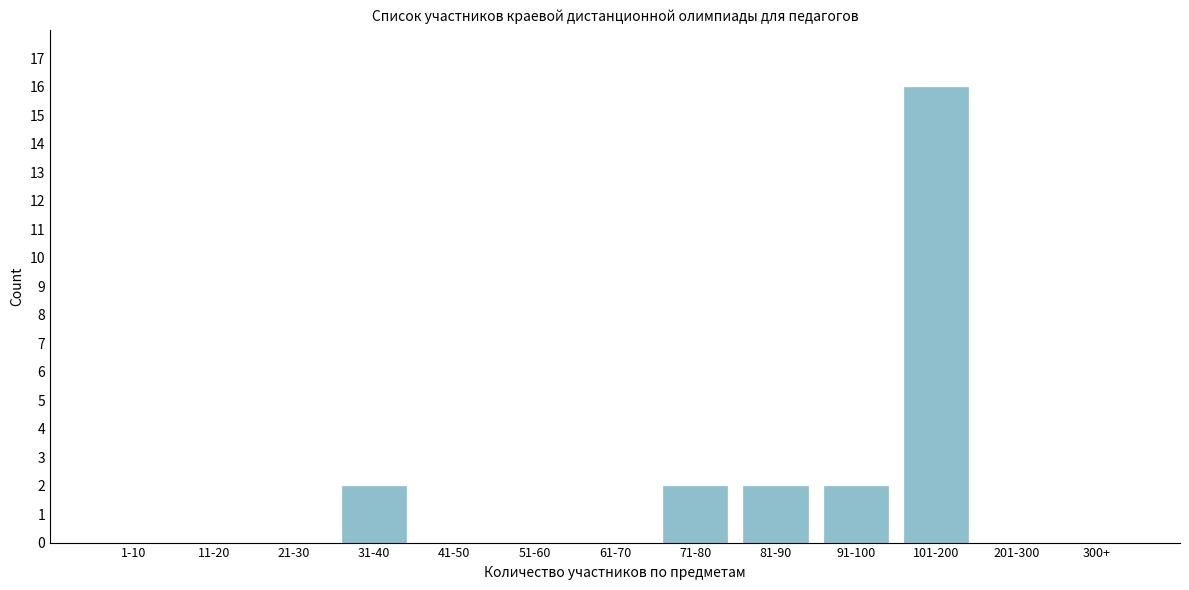

Reading right to left, transcribe all the data shown in this chart.

300+=0	201-300=0	101-200=16	91-100=2	81-90=2	71-80=2	61-70=0	51-60=0	41-50=0	31-40=2	21-30=0	11-20=0	1-10=0